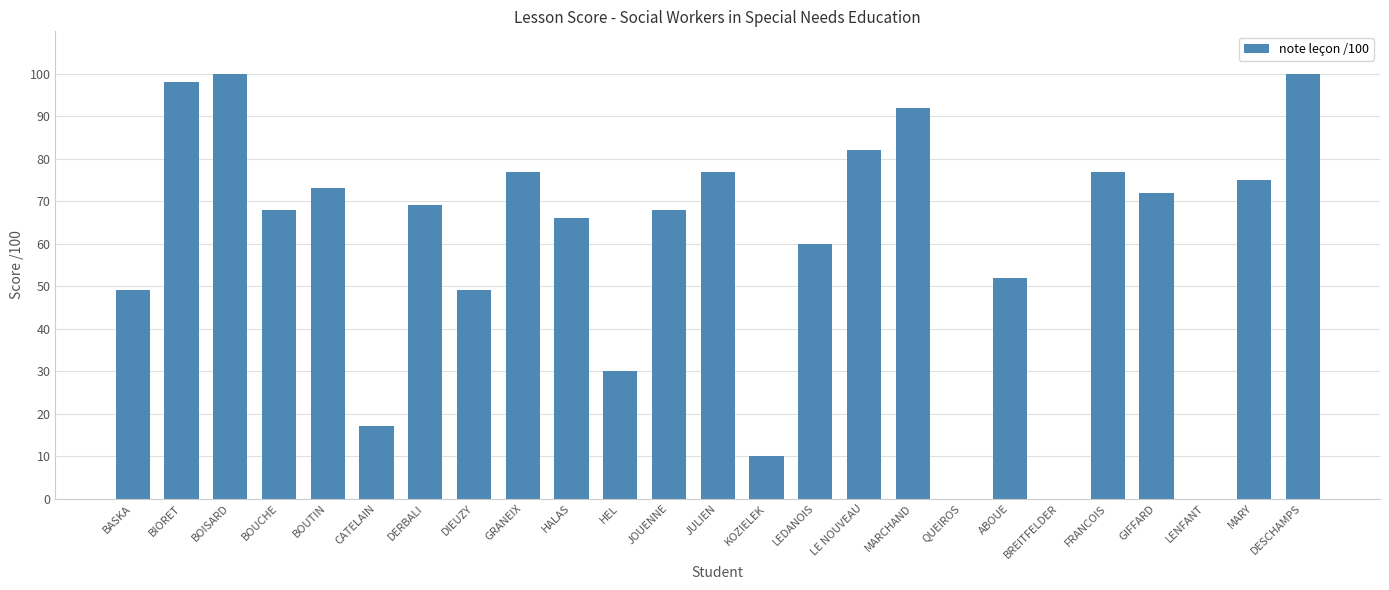

What is the sum of all values?

1461